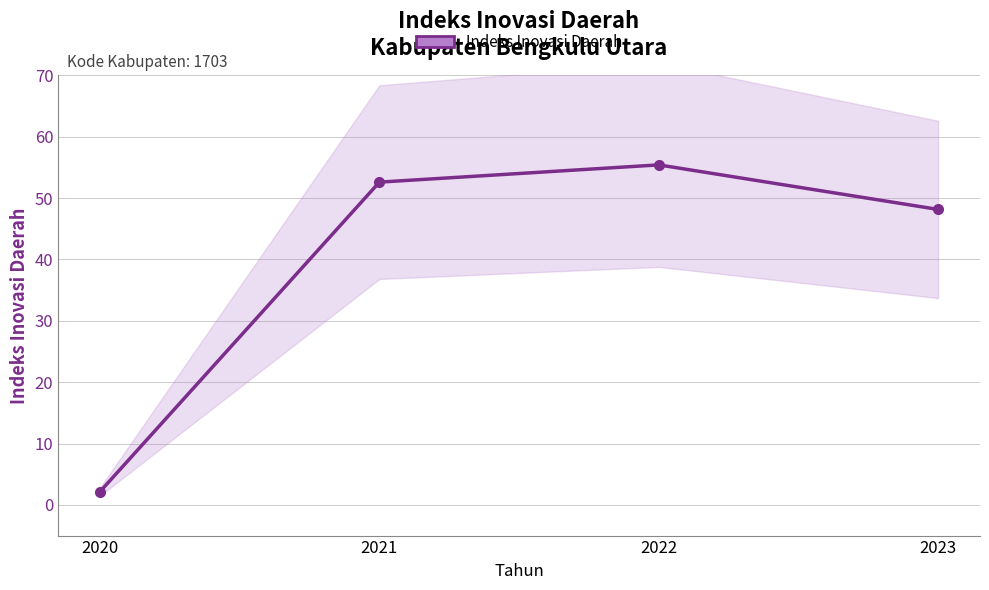

What is the approximate value at 2023?

48.2